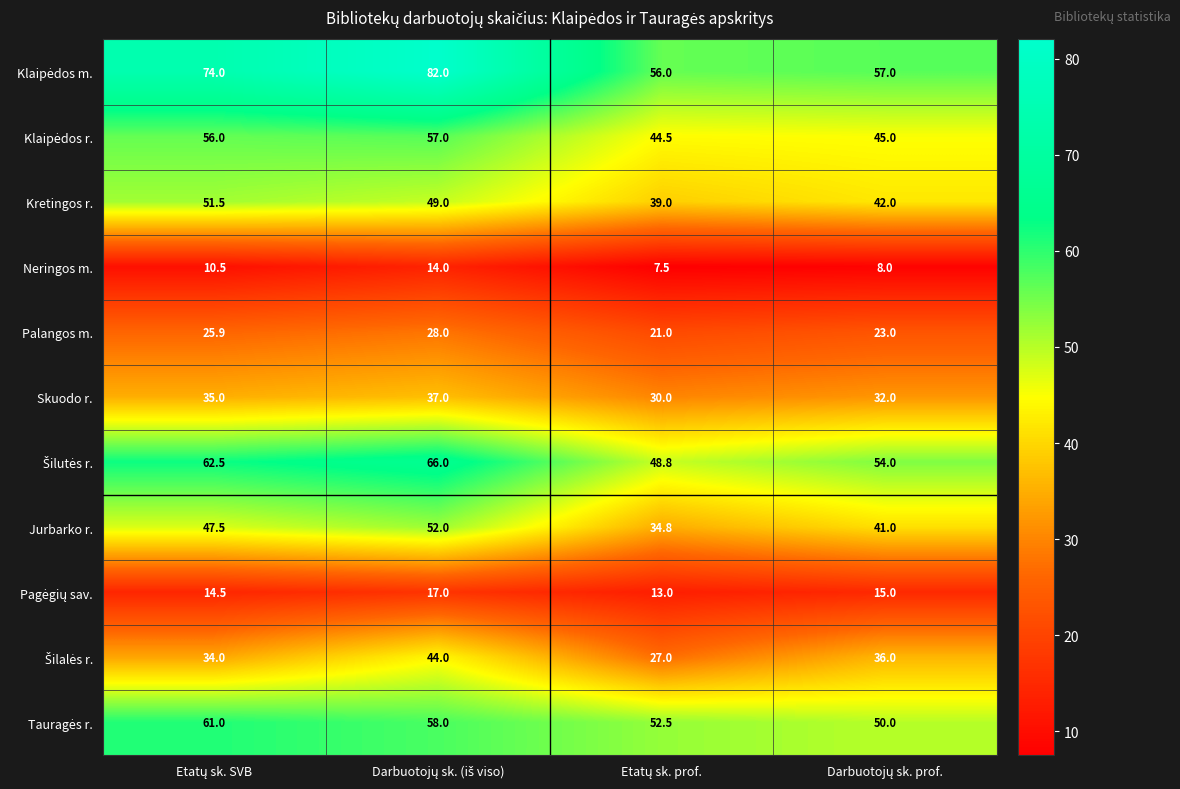

At how many categories does at least one series exceed 46?

4